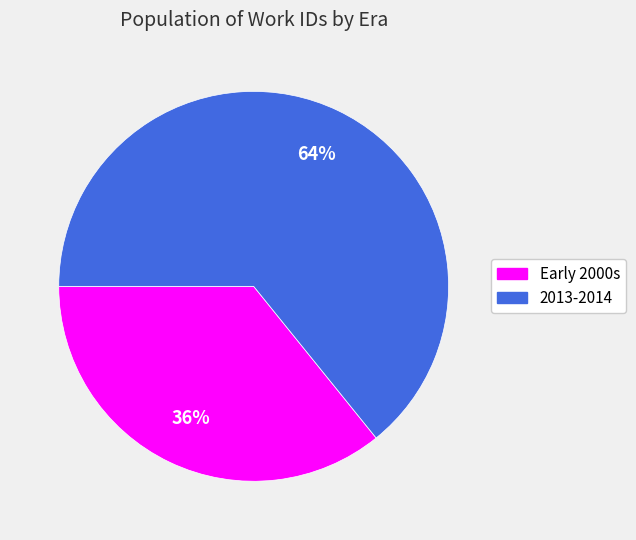

Which category accounts for the majority?

2013-2014